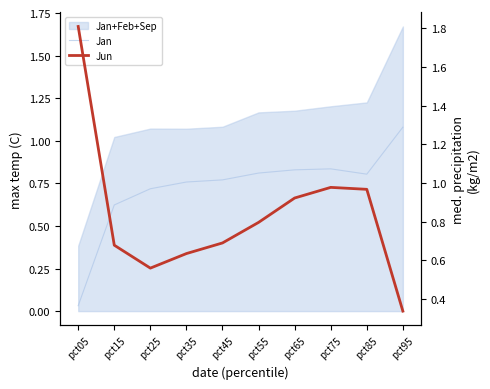

At which category does Jun reach its first local valley?

pct25